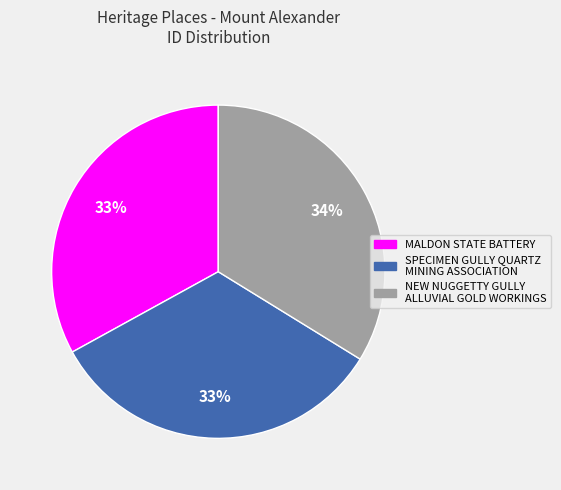

Do MALDON STATE BATTERY and SPECIMEN GULLY QUARTZ MINING ASSOCIATION together represent more than half of the pie?

Yes